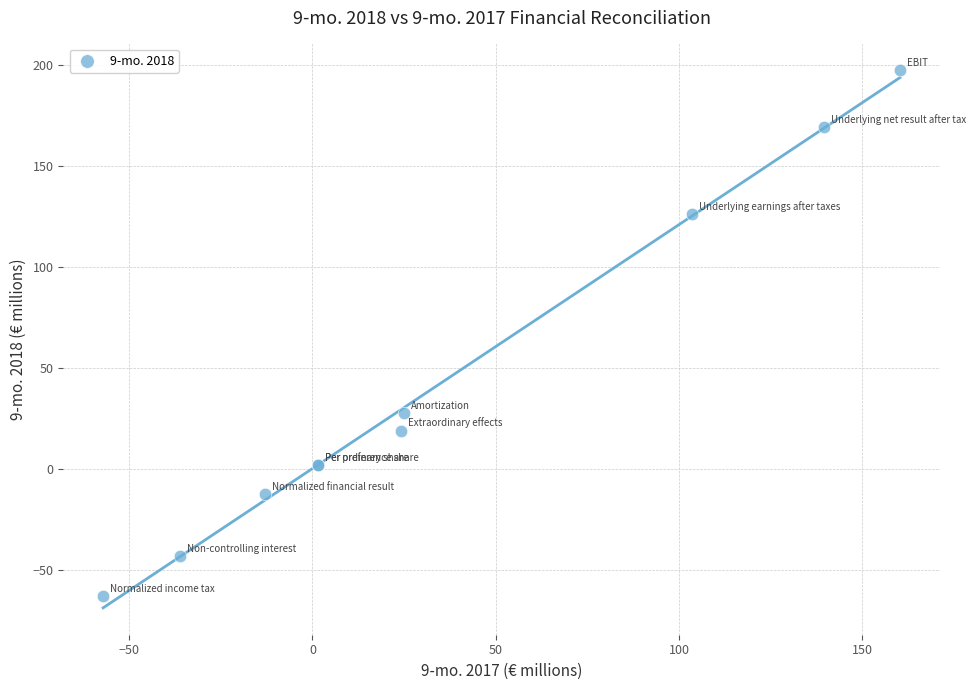

What Y value in the scatter plot is closest to 67?

27.7